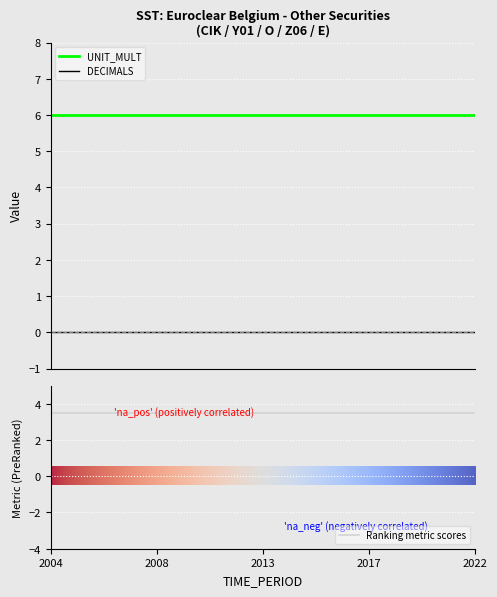

Reading left to right, what are all the values shown in this chart?

DECIMALS: 2004=0	2005=0	2006=0	2007=0	2008=0	2009=0	2010=0	2011=0	2012=0	2013=0	2014=0	2015=0	2016=0	2017=0	2018=0	2019=0	2020=0	2021=0	2022=0
UNIT_MULT: 2004=6	2005=6	2006=6	2007=6	2008=6	2009=6	2010=6	2011=6	2012=6	2013=6	2014=6	2015=6	2016=6	2017=6	2018=6	2019=6	2020=6	2021=6	2022=6